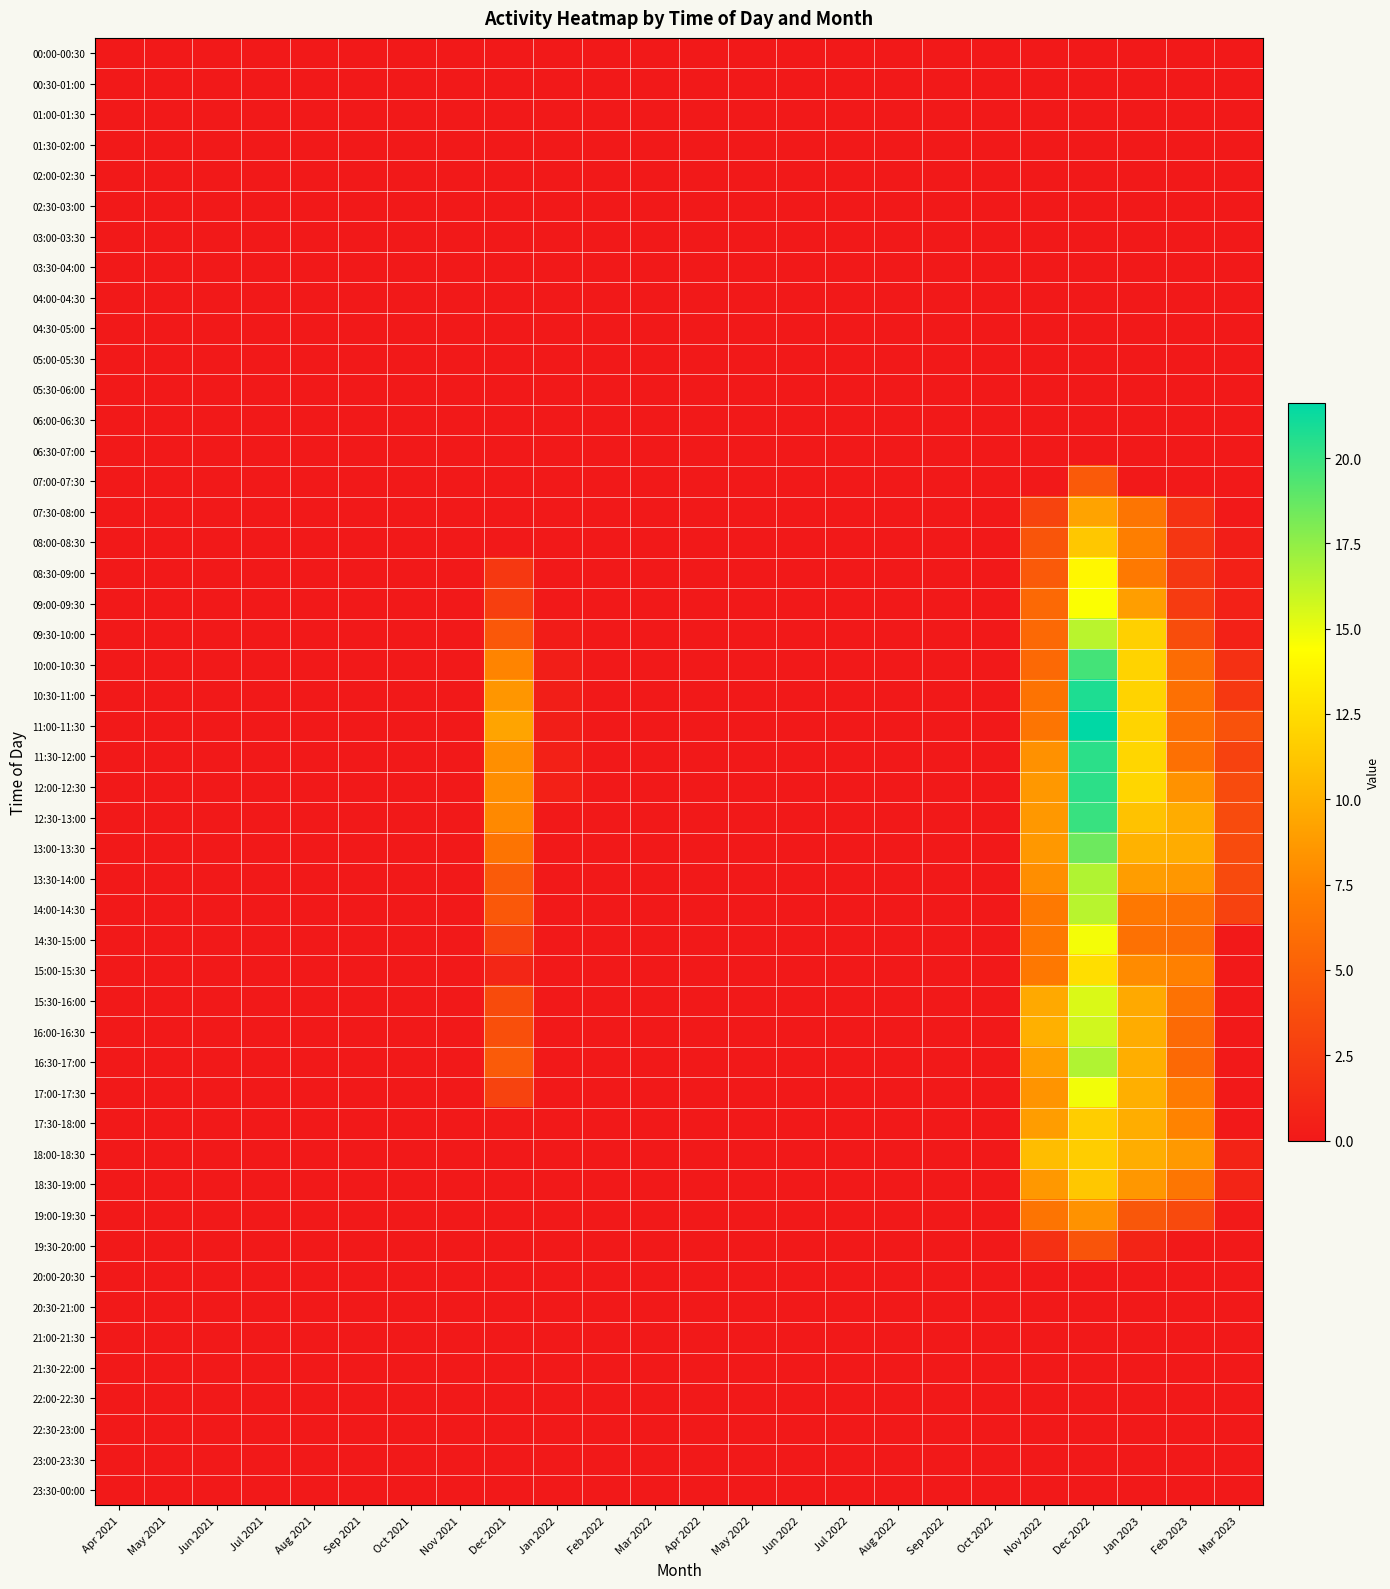

Which series has the widest spread of values?

11:00-11:30